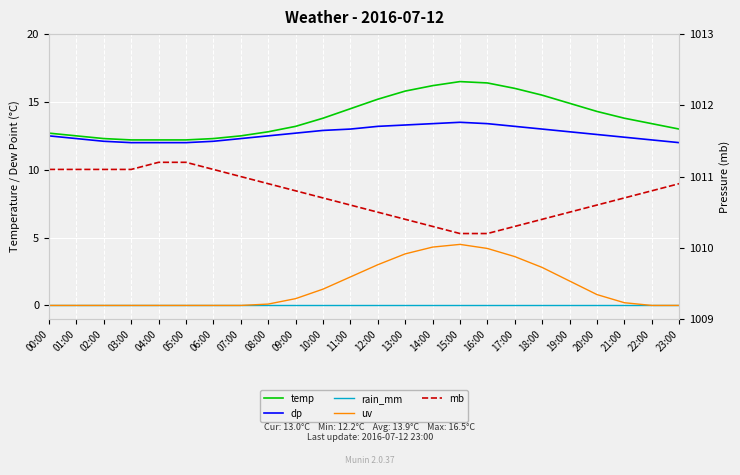

Reading right to left, list all the values displayed in this chart.

temp: 13.0	13.4	13.8	14.3	14.9	15.5	16.0	16.4	16.5	16.2	15.8	15.2	14.5	13.8	13.2	12.8	12.5	12.3	12.2	12.2	12.2	12.3	12.5	12.7
dp: 12.0	12.2	12.4	12.6	12.8	13.0	13.2	13.4	13.5	13.4	13.3	13.2	13.0	12.9	12.7	12.5	12.3	12.1	12.0	12.0	12.0	12.1	12.3	12.5
rain_mm: 0.0	0.0	0.0	0.0	0.0	0.0	0.0	0.0	0.0	0.0	0.0	0.0	0.0	0.0	0.0	0.0	0.0	0.0	0.0	0.0	0.0	0.0	0.0	0.0
uv: 0.0	0.0	0.2	0.8	1.8	2.8	3.6	4.2	4.5	4.3	3.8	3.0	2.1	1.2	0.5	0.1	0.0	0.0	0.0	0.0	0.0	0.0	0.0	0.0
mb: 1010.9	1010.8	1010.7	1010.6	1010.5	1010.4	1010.3	1010.2	1010.2	1010.3	1010.4	1010.5	1010.6	1010.7	1010.8	1010.9	1011.0	1011.1	1011.2	1011.2	1011.1	1011.1	1011.1	1011.1